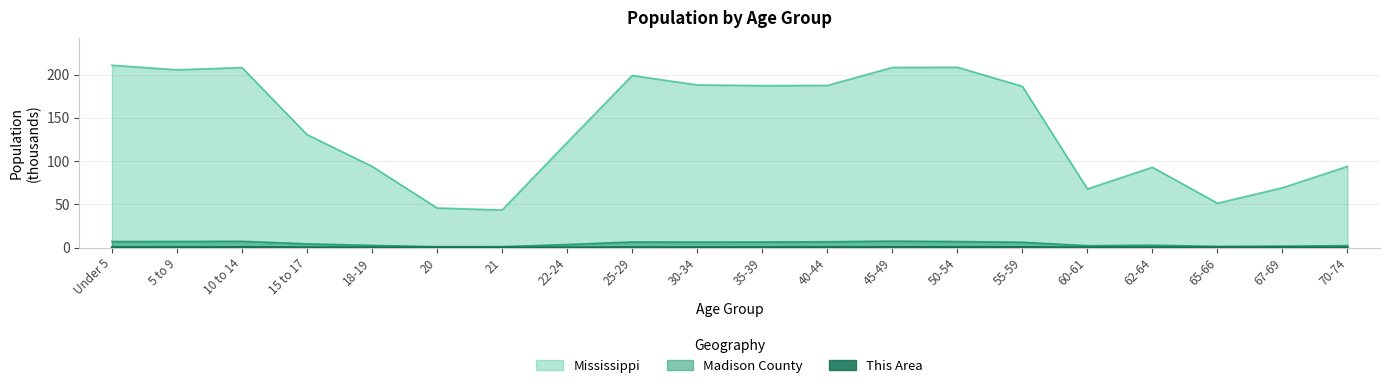

Is it true that This Area equals 0.2 at 18-19?

True